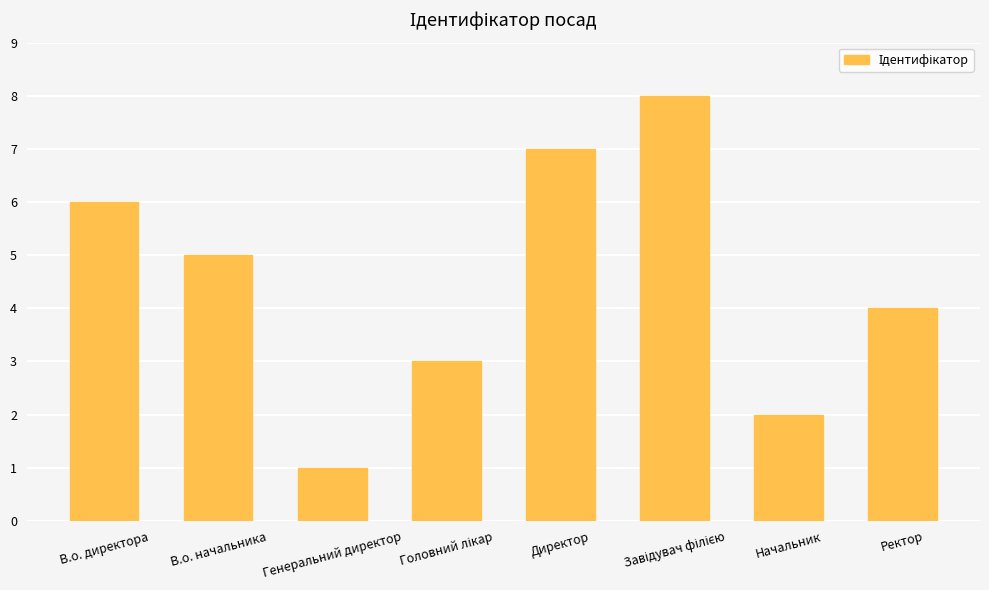

At which label is the value closest to 4?

Ректор